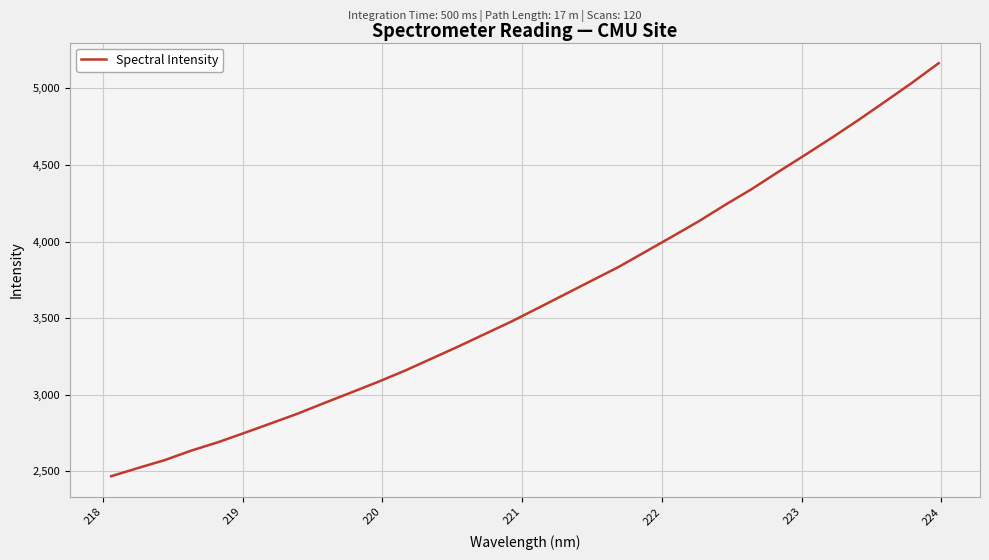

What is the minimum value shown in the chart?

2468.8